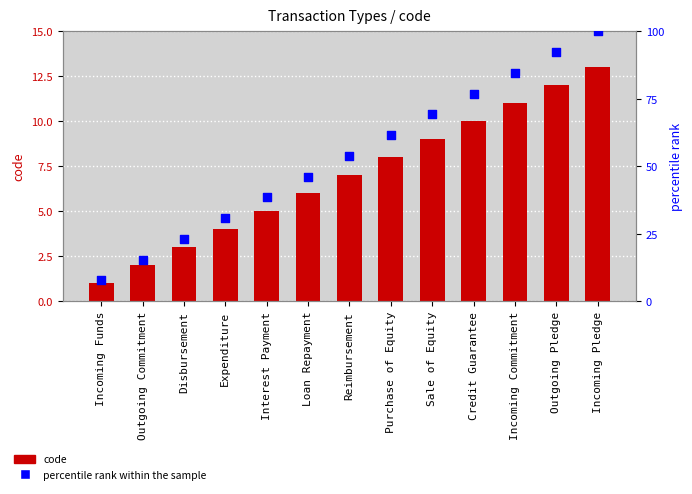

What are all the series names shown in the legend?

code, percentile rank within the sample